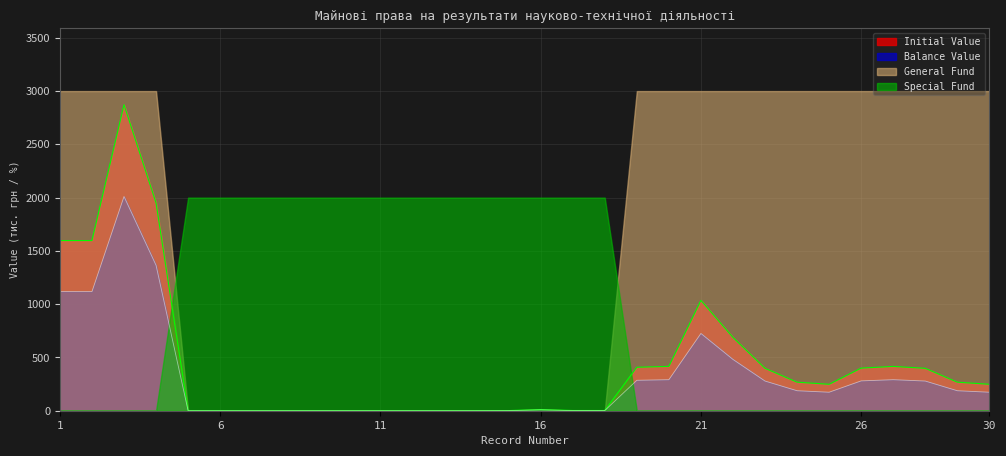

What is the difference between the maximum and minimum values in the Balance Value series?

2010.3